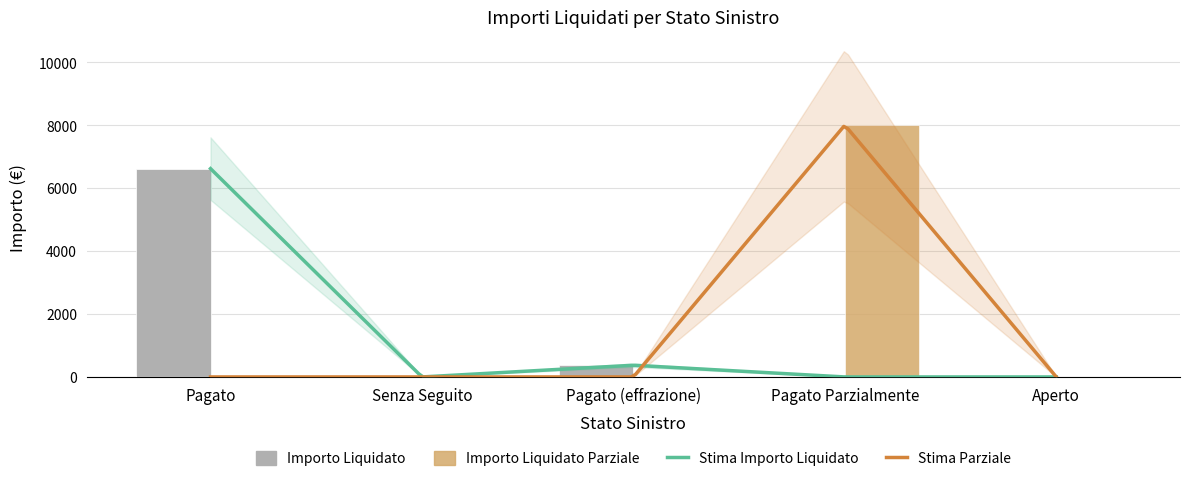

What is the sum of all Importo Liquidato values?

6991